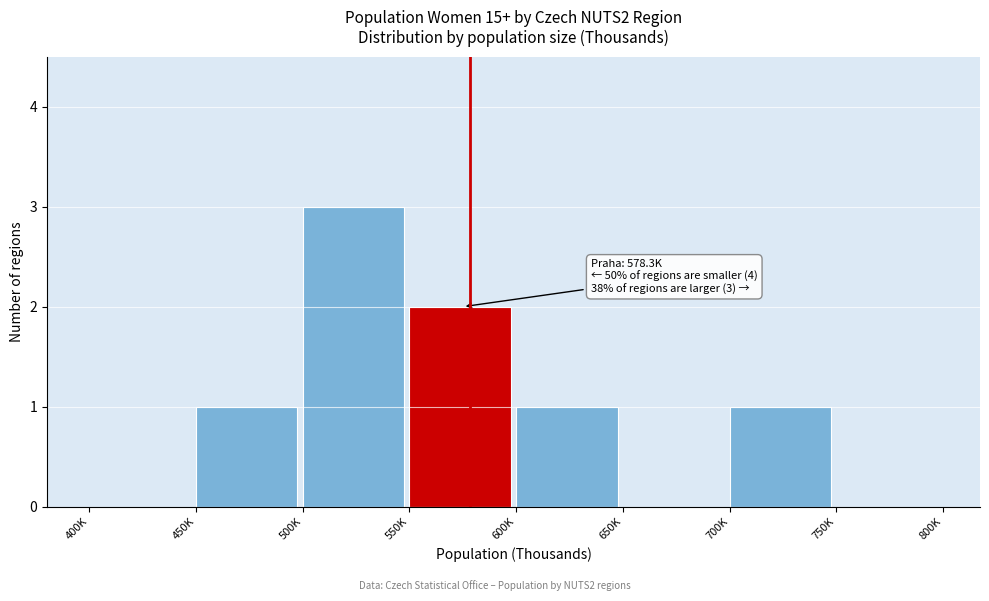

Reading right to left, list all the values displayed in this chart.

750K=0	700K=1	650K=0	600K=1	550K=2	500K=3	450K=1	400K=0